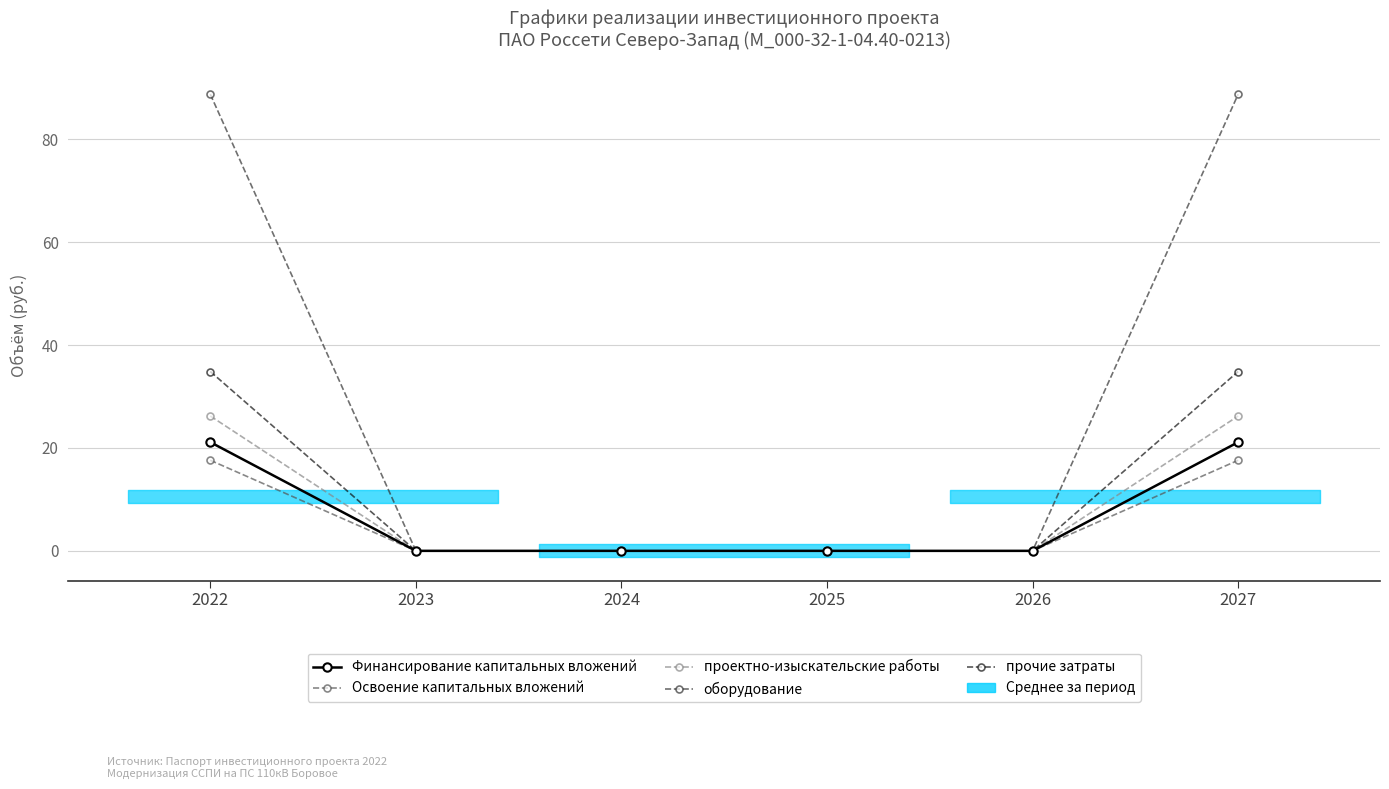

At 2026, list the series in order from smallest to largest.

Финансирование капитальных вложений, Освоение капитальных вложений, проектно-изыскательские работы, оборудование, прочие затраты